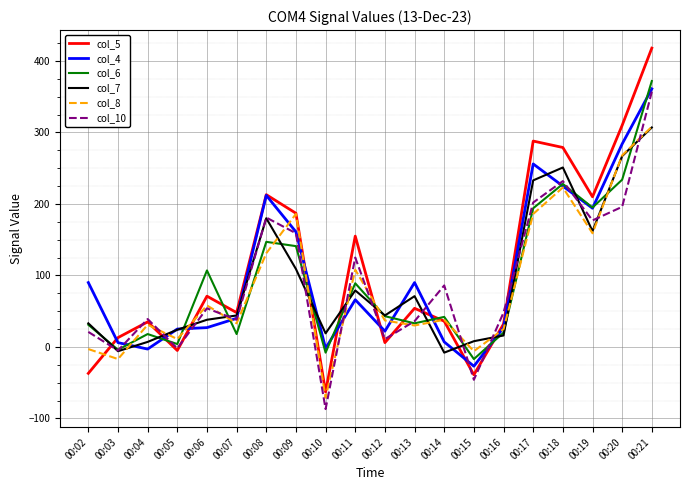

At 00:11, list the series in order from smallest to largest.

col_4, col_7, col_6, col_8, col_10, col_5